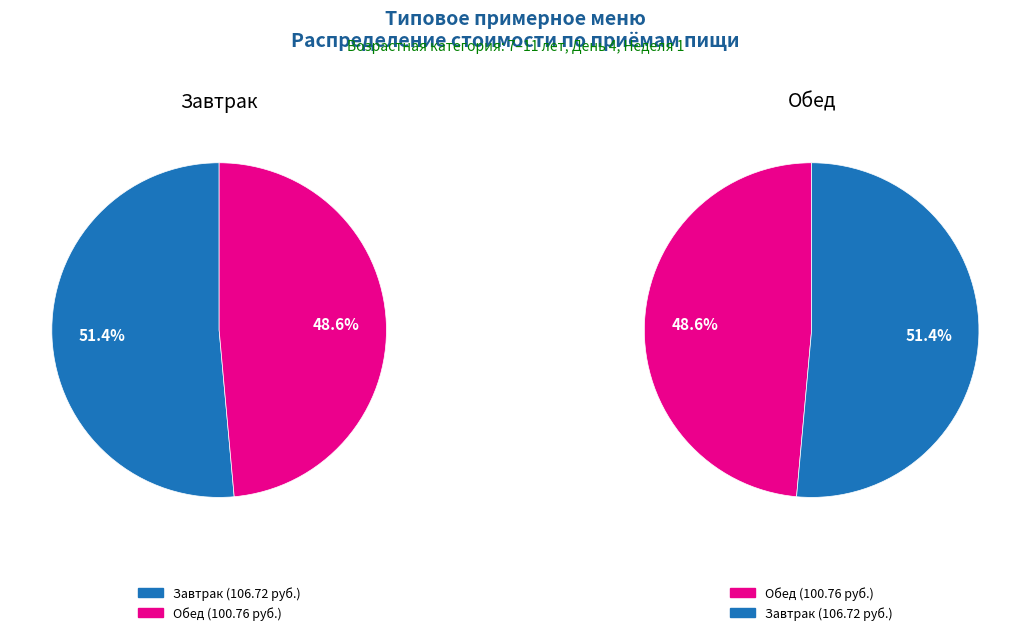

Approximately how many times larger is the value at Обед compared to Завтрак?

0.9